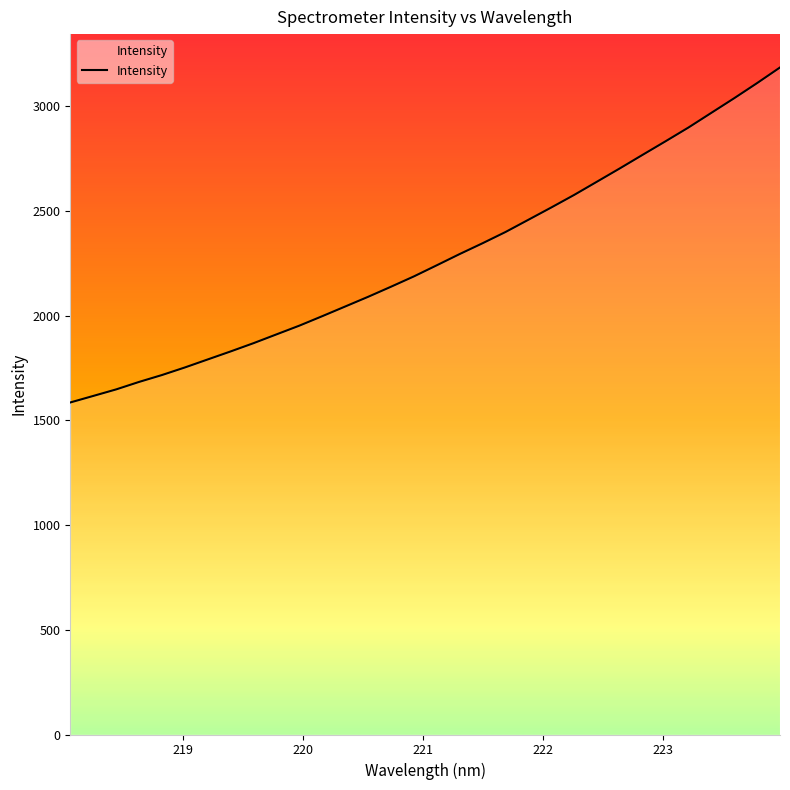

What is the smallest value displayed?

1585.4